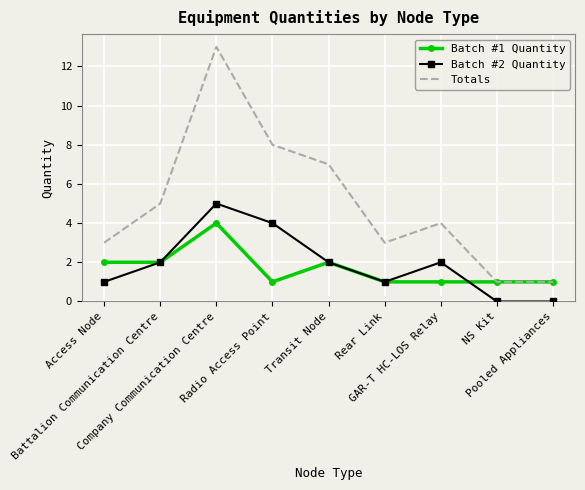

Which series has the largest total across all categories?

Totals